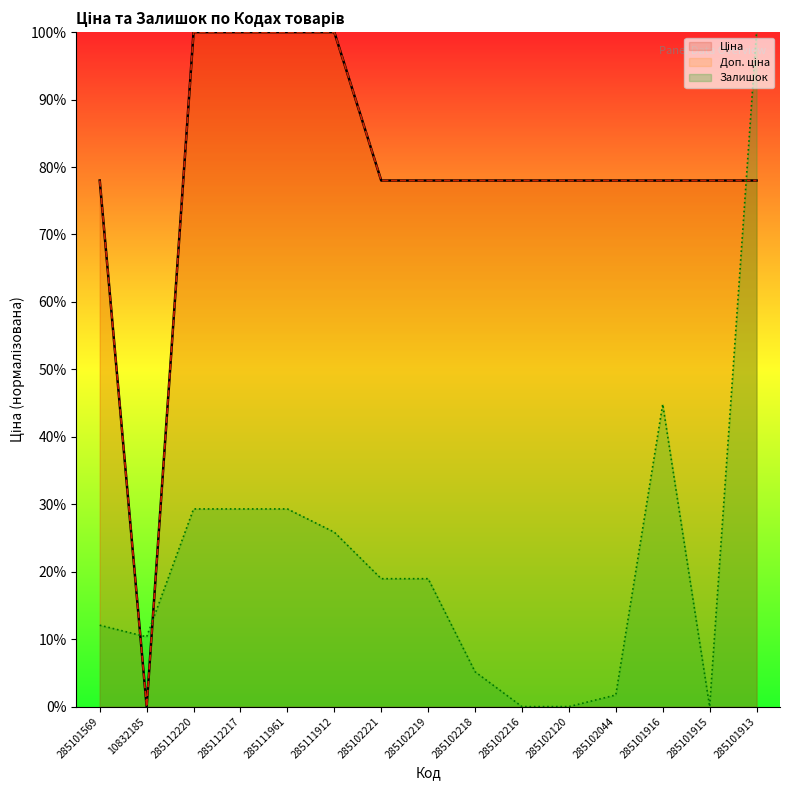

How many categories are shown in the chart?

15